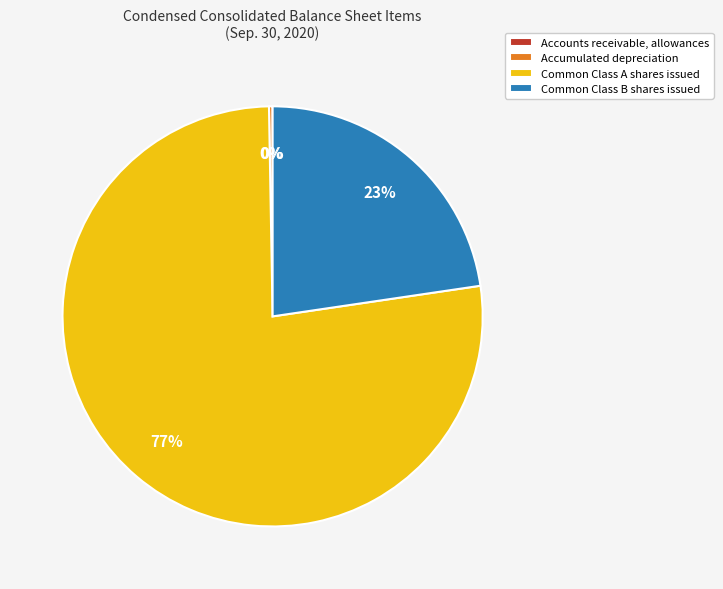

Do Common Class A shares issued and Common Class B shares issued together represent more than half of the pie?

Yes